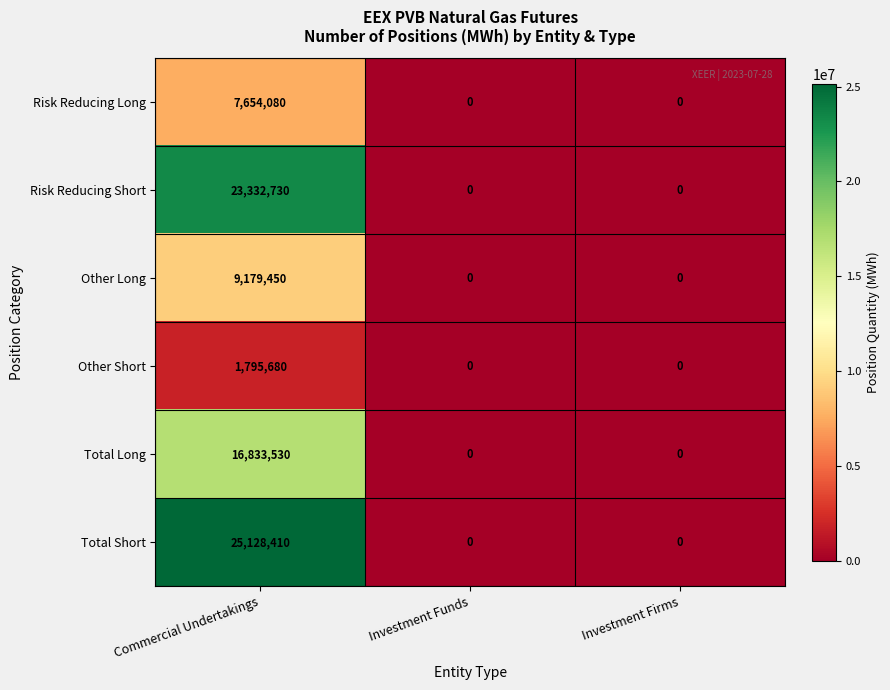

Which series has the widest spread of values?

Total Short